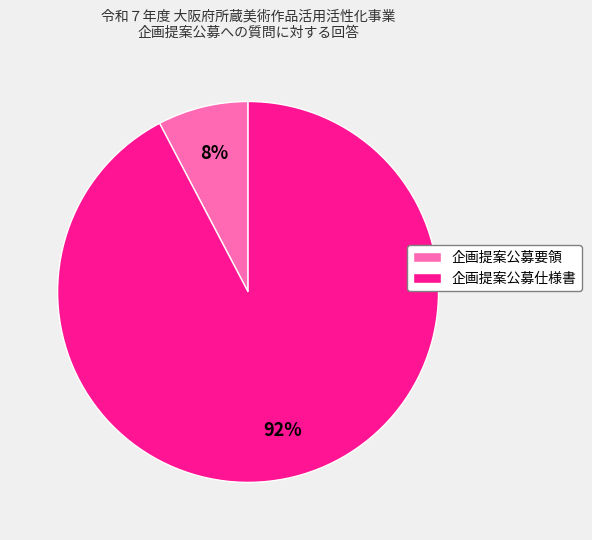

To the nearest percent, what is the combined percentage of 企画提案公募要領 and 企画提案公募仕様書?

100%